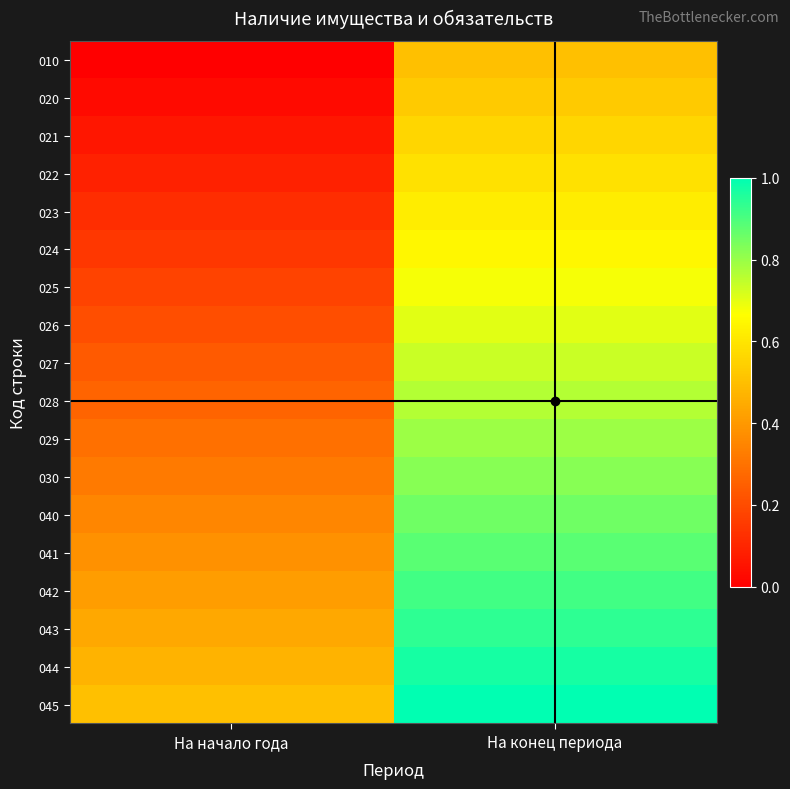

Rank the series by their maximum value, from highest to lowest.

045, 044, 043, 042, 041, 040, 030, 029, 028, 027, 026, 025, 024, 023, 022, 021, 020, 010